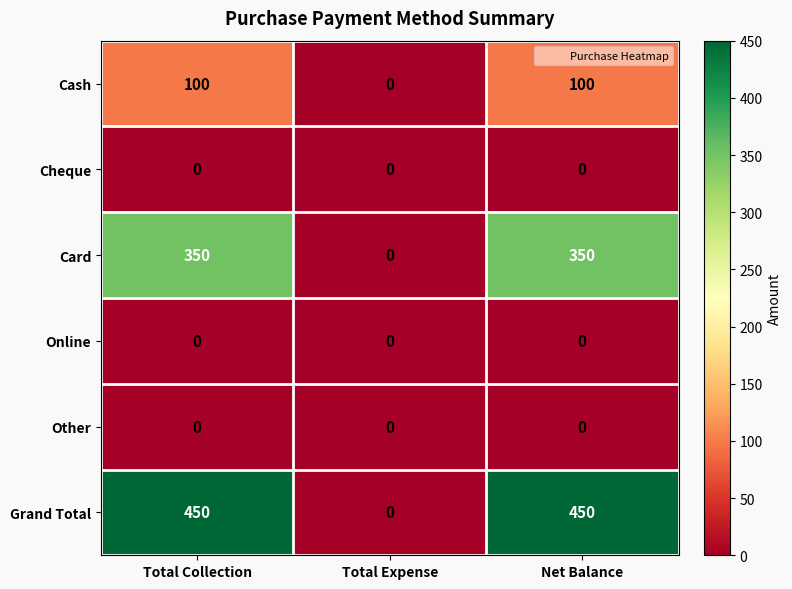

The Other series shows 0 at Total Expense. True or false?

True